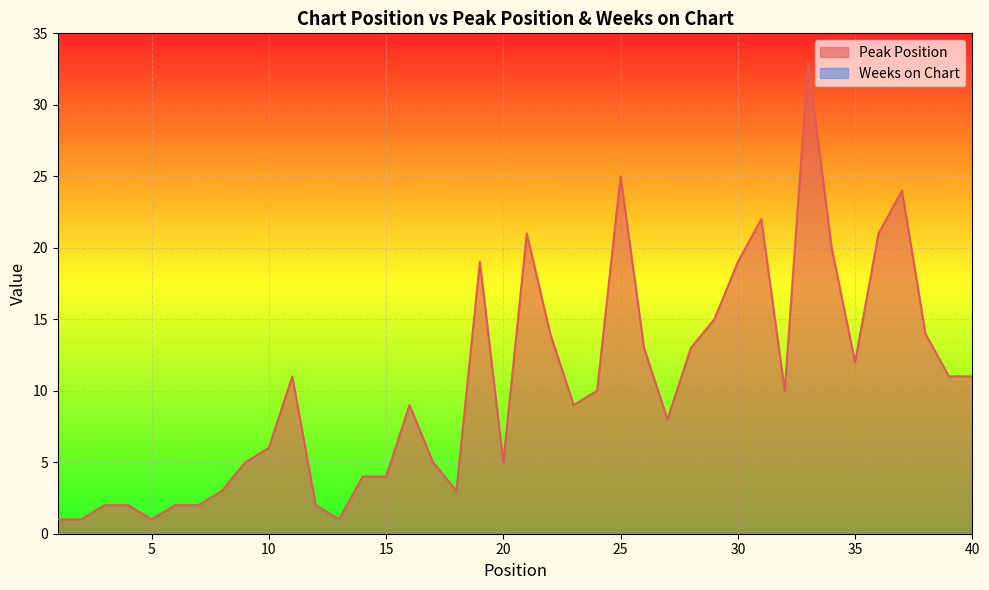

Which has a higher value, 17 or 10?

10